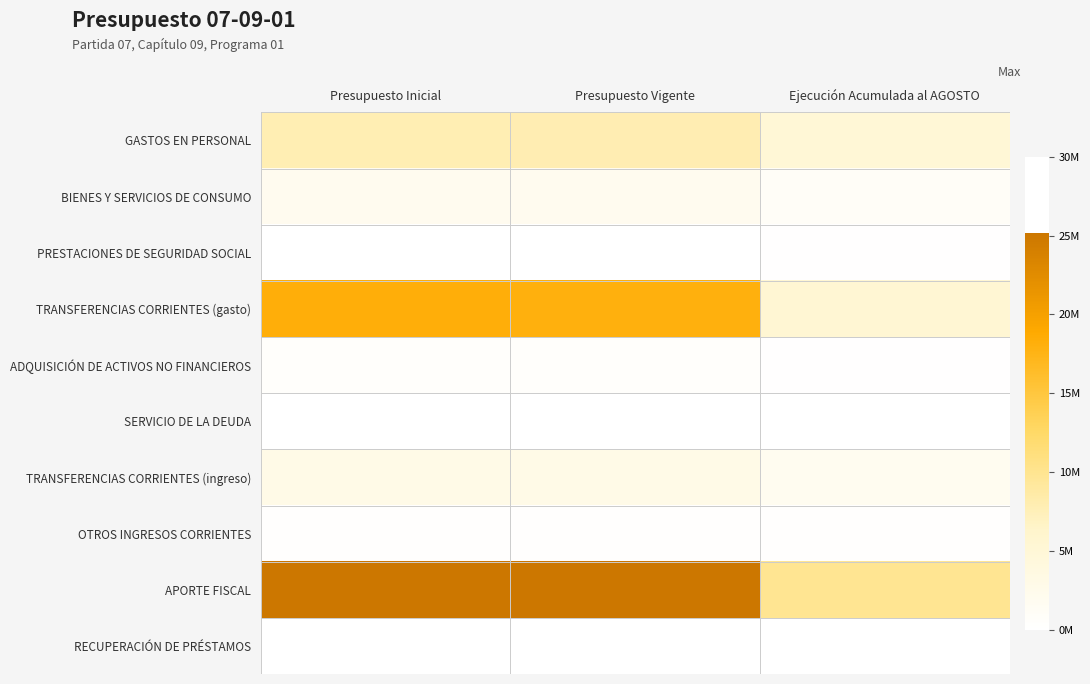

At which category does the chart reach its minimum across all series?

Presupuesto Inicial